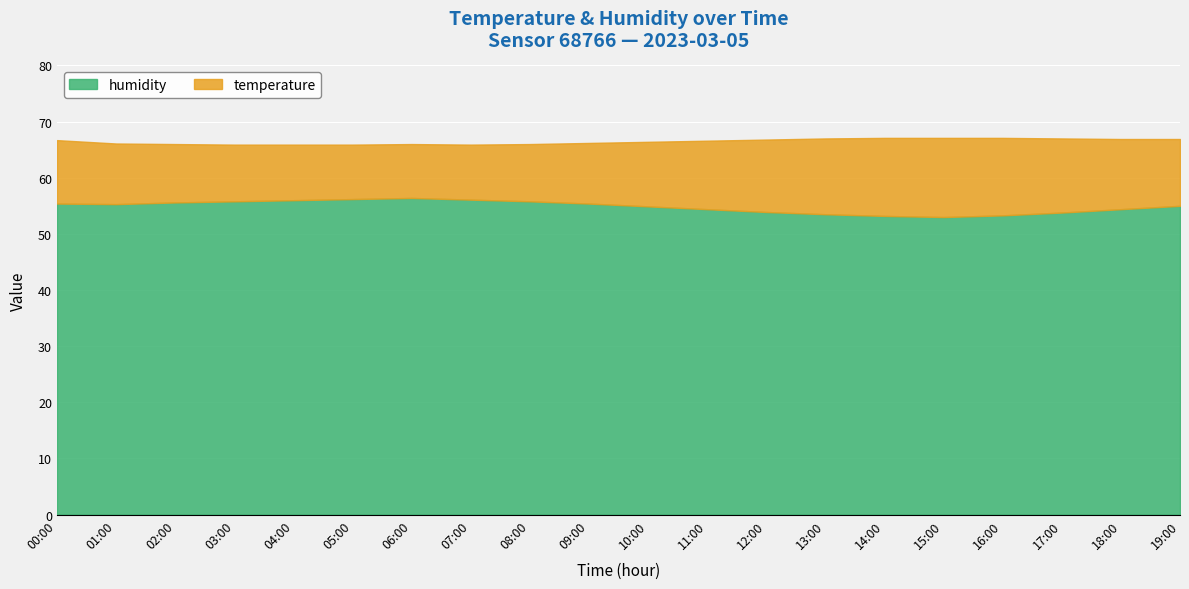

What position from the right is 19:00?

1